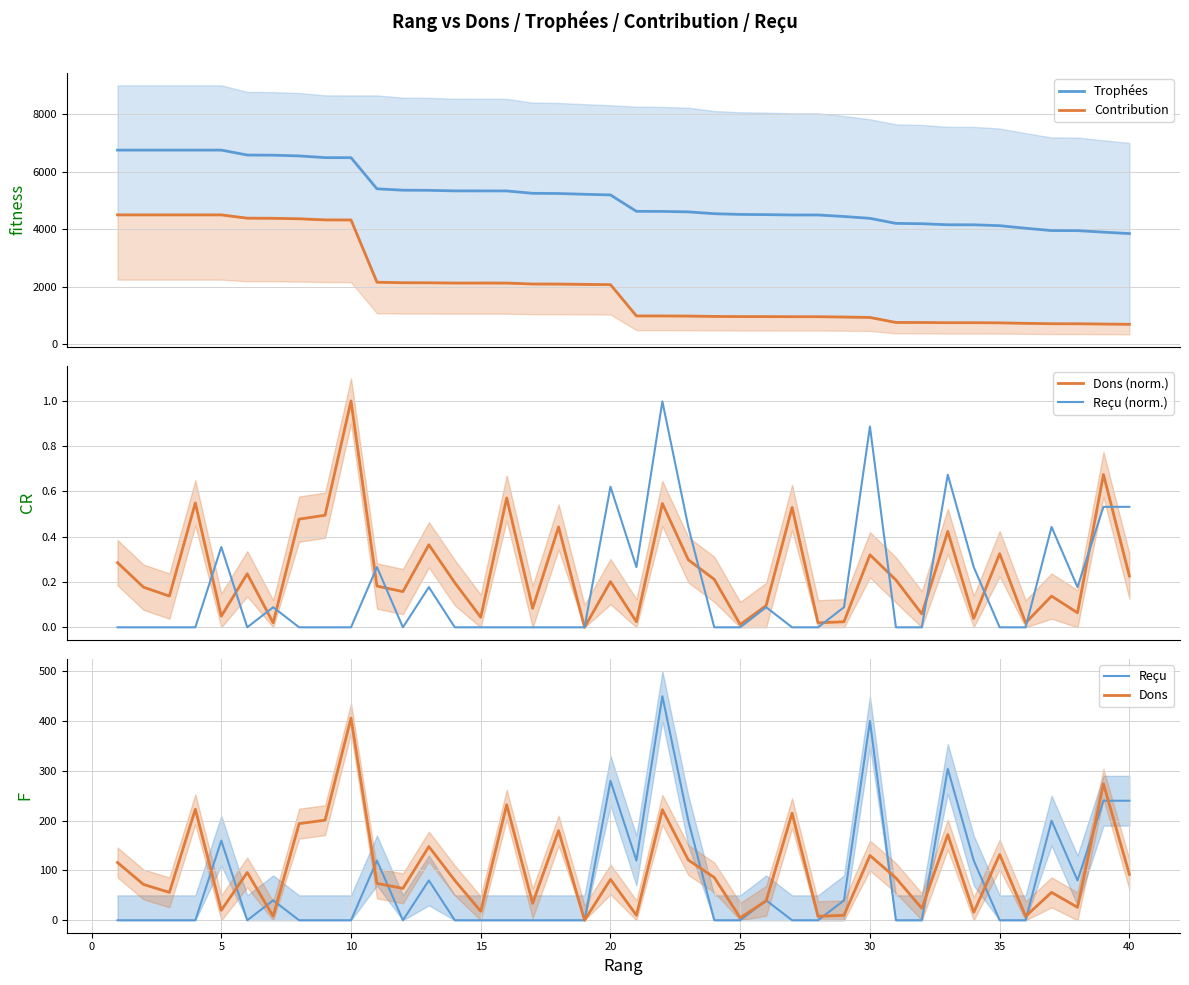

What is the minimum value for Trophées?

3850.0